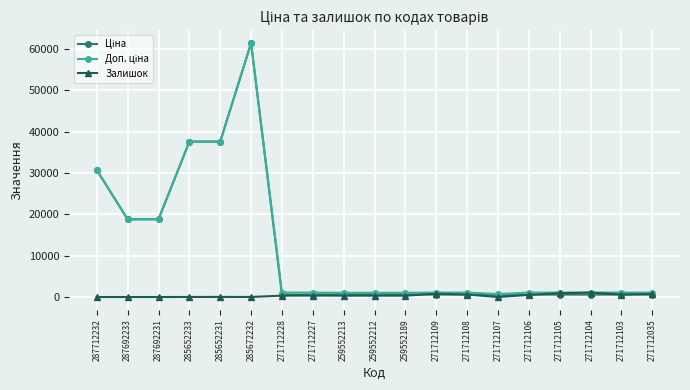

At which category does the chart reach its peak across all series?

285672232